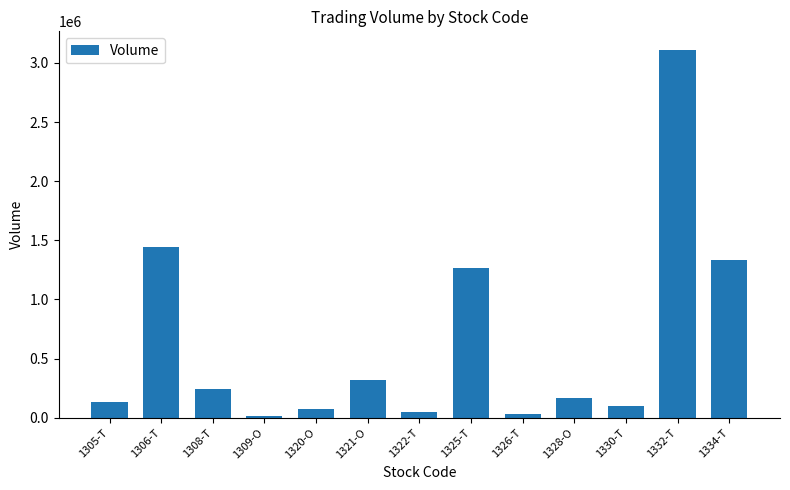

The chart shows a value of 3111000 at 1332-T. True or false?

True